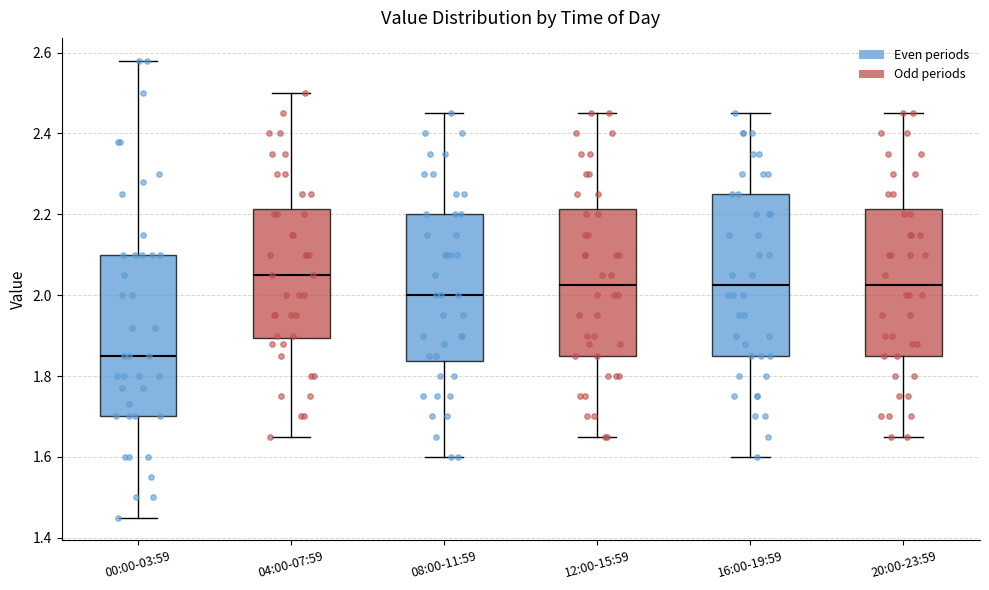

Which box has the highest median line?

04:00-07:59